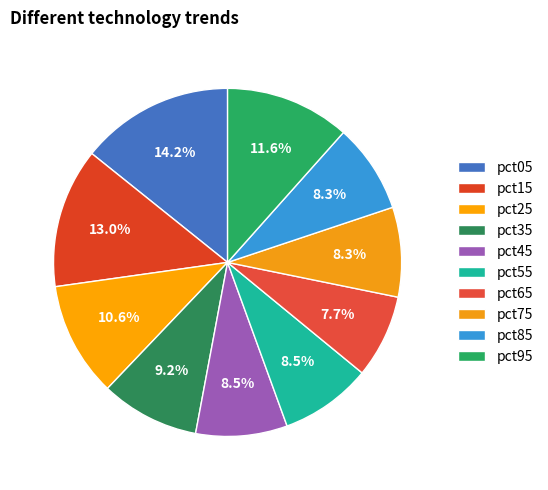

Count the number of slices in the pie.

10